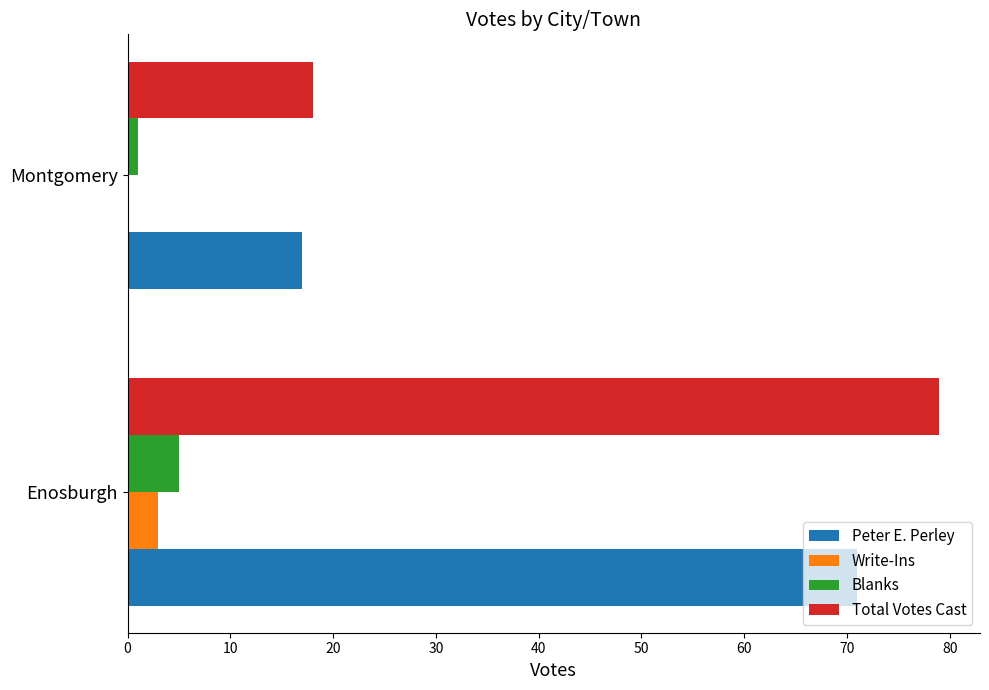

Which series changed the most between Enosburgh and Montgomery?

Total Votes Cast